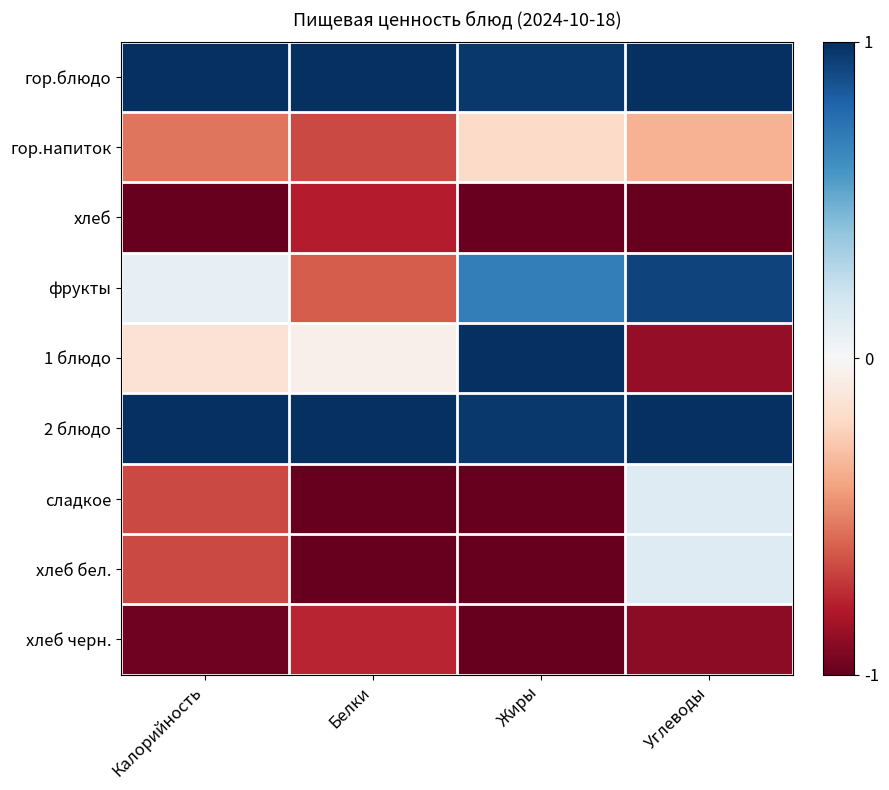

What is the greatest value displayed?

1.0